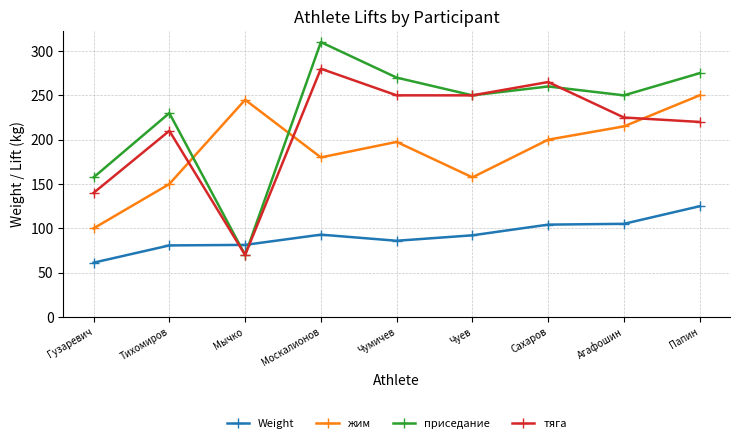

Which series changed the most between Мычко and Сахаров?

тяга